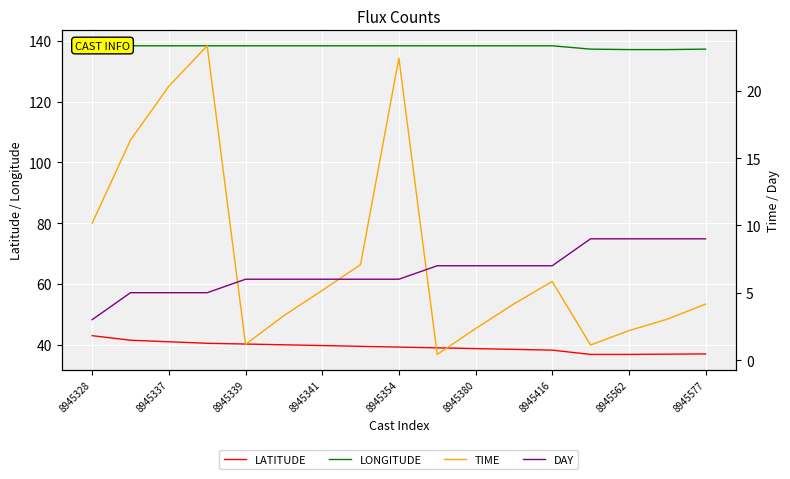

What is the highest value of the LONGITUDE series?

138.3